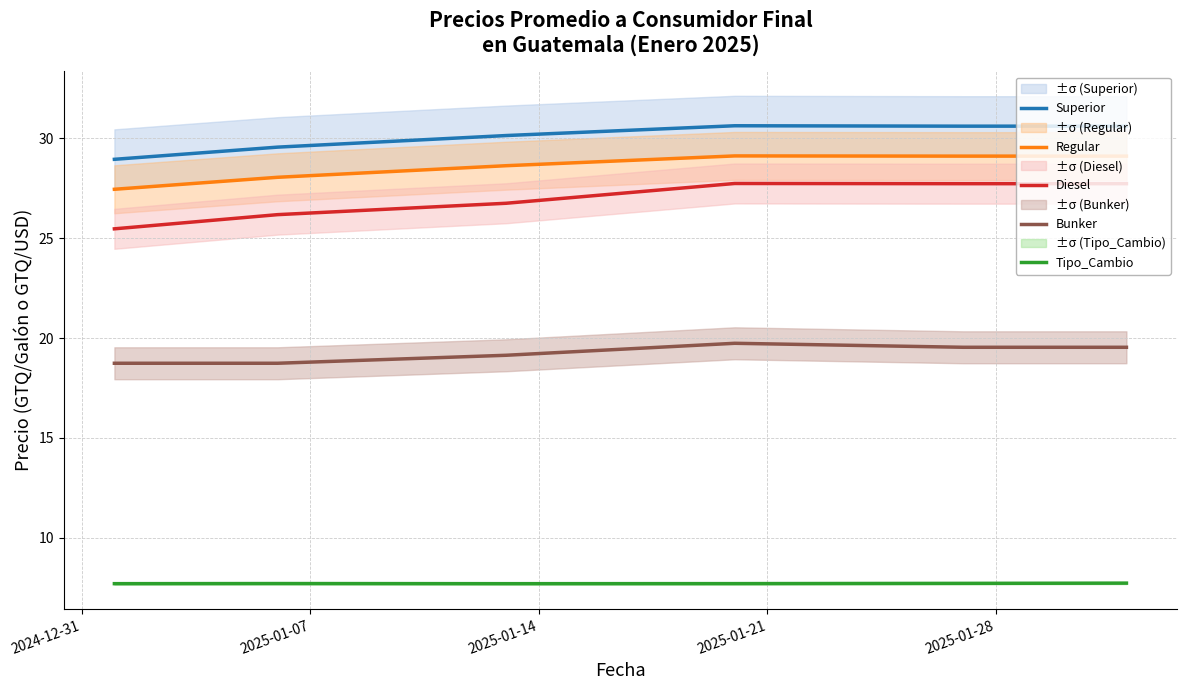

What is the label of the 2nd point from the right?

2025-01-28